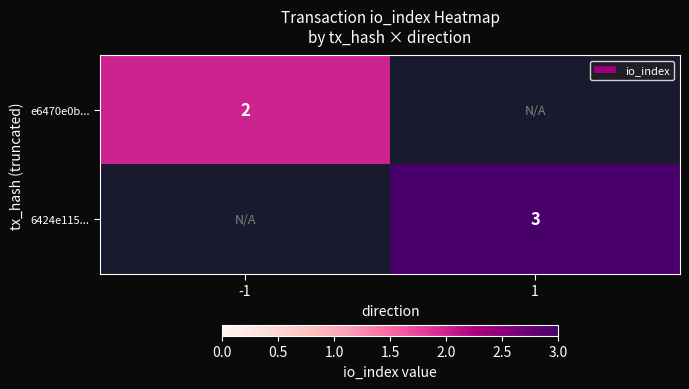

True or false: 6424e115... has a value of 3 at 1.

True